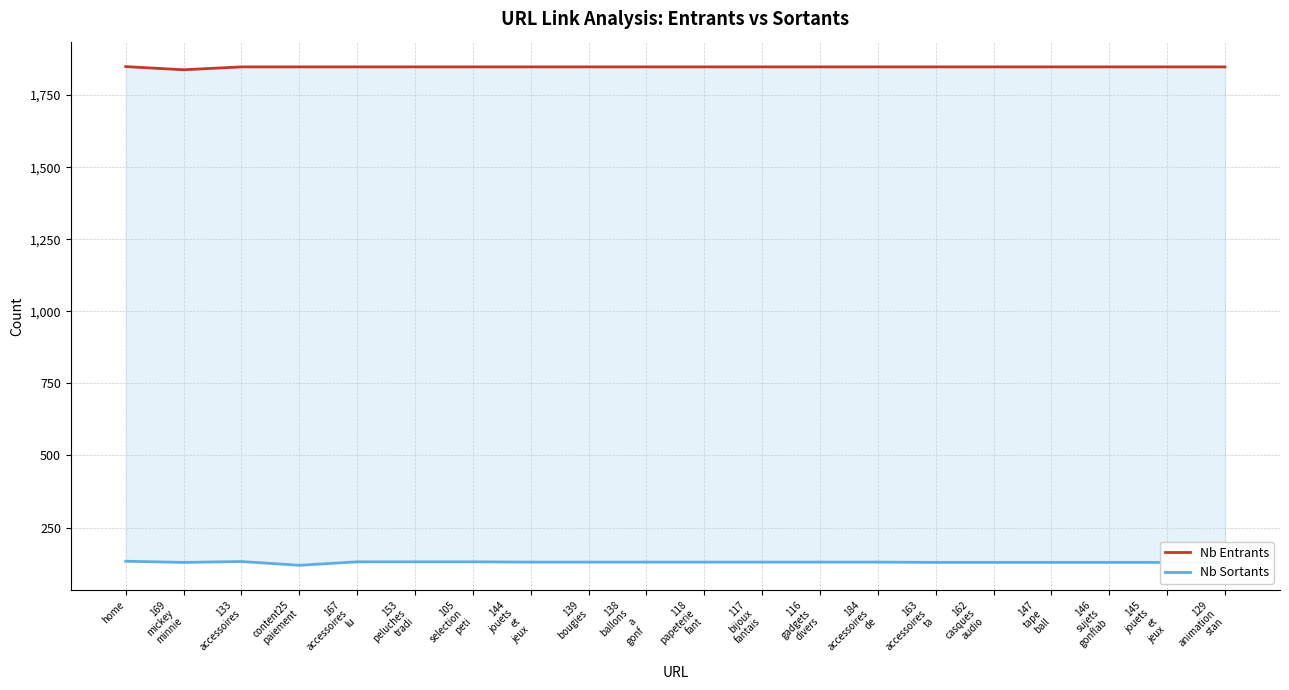

What position from the left is 162
casques
audio
?

16